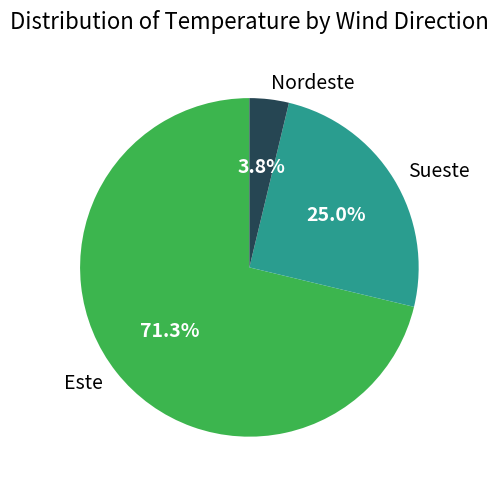

Rank the categories by value from lowest to highest.

Nordeste, Sueste, Este